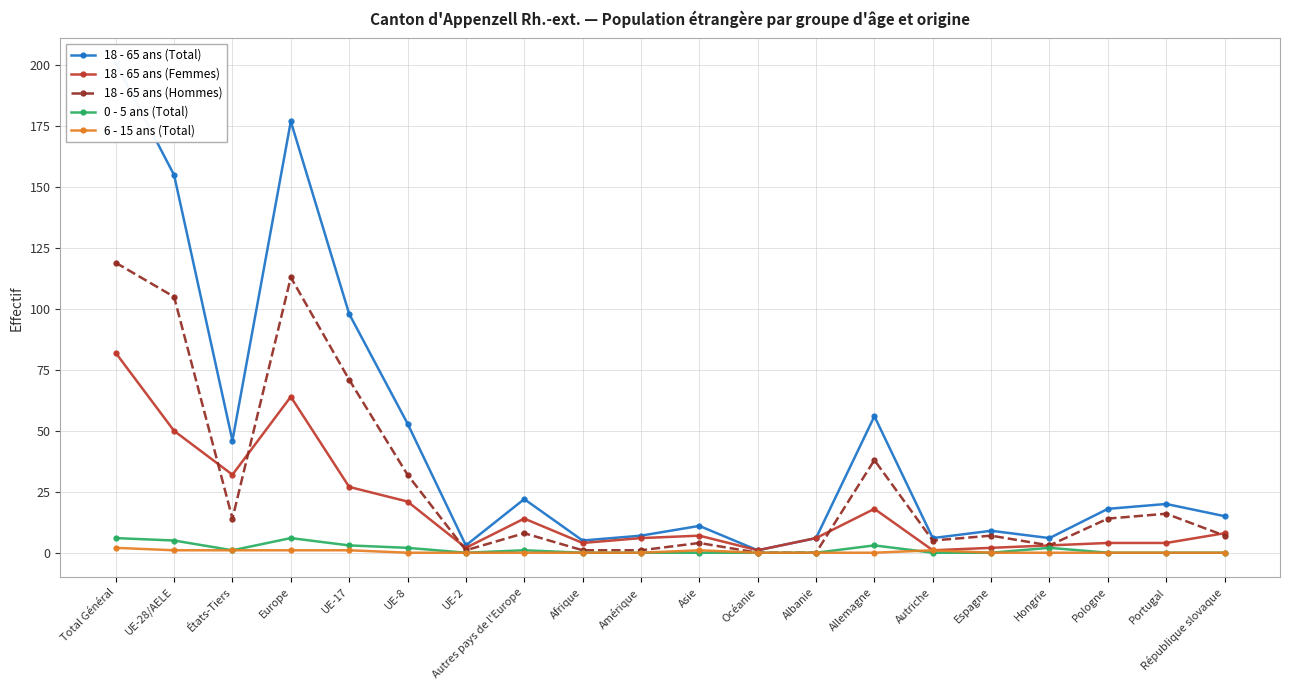

How many positive values does the 0 - 5 ans (Total) series have?

9